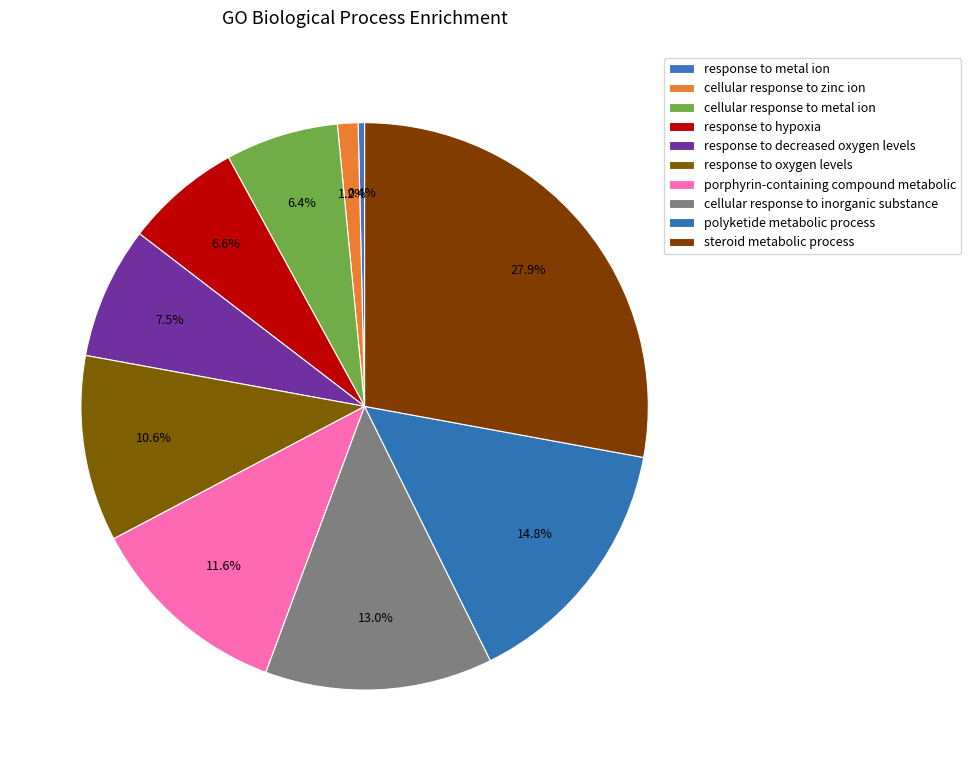

How many slices are in this pie chart?

10